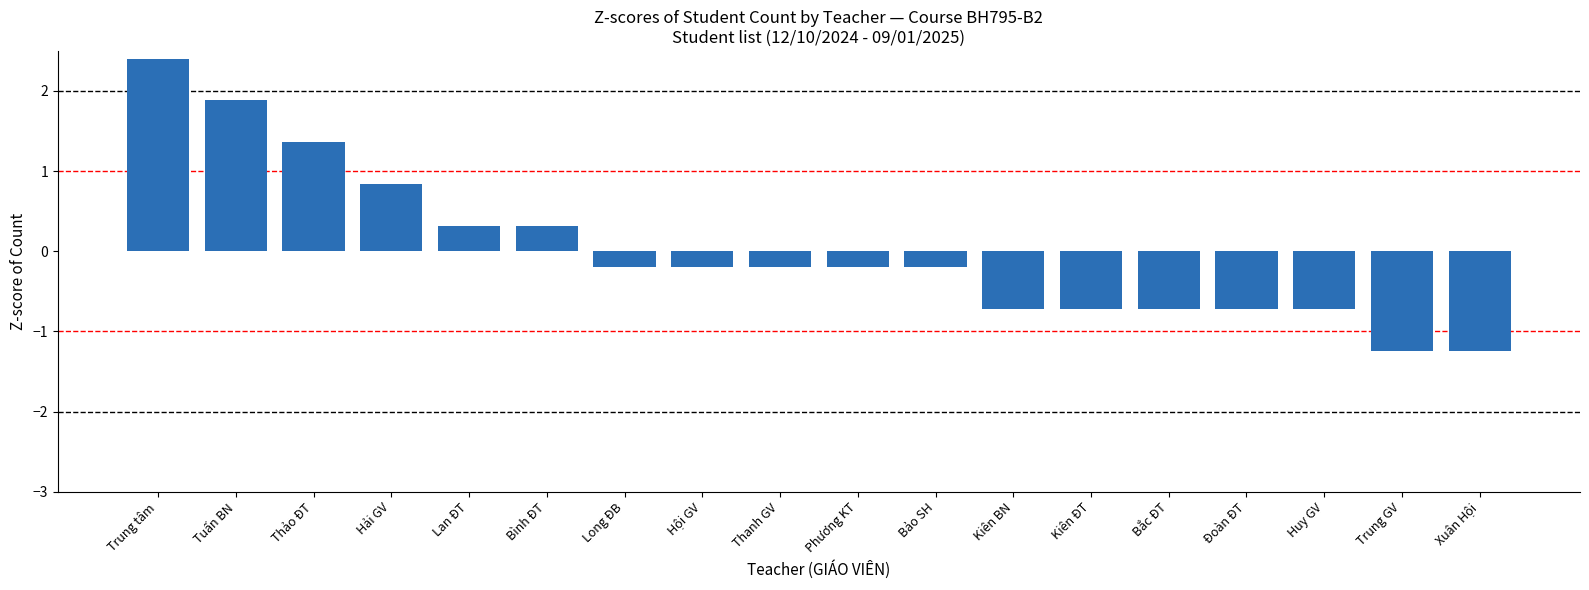

How many values are above zero?

6